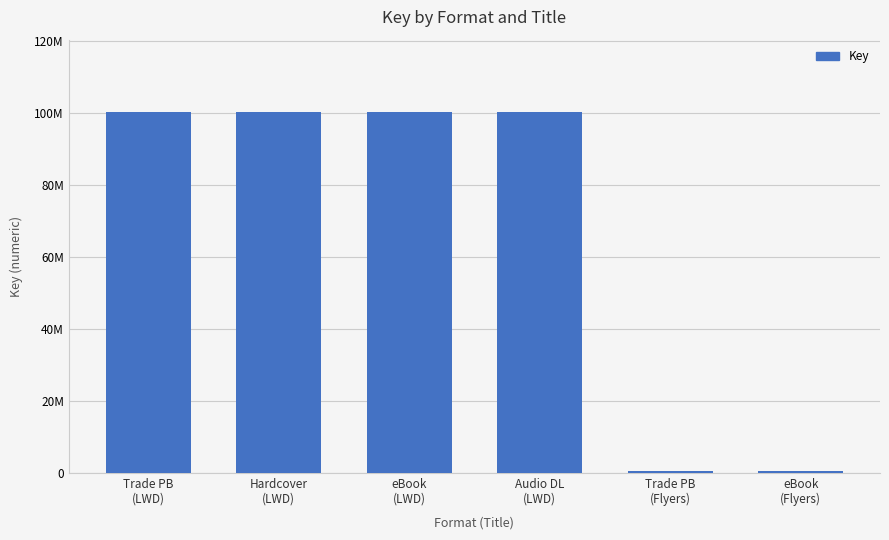

What is the sum of the values at eBook
(LWD) and Audio DL
(LWD)?

200713024